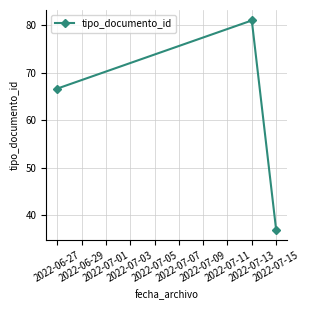

What is the value of the 1st point from the left?

66.7